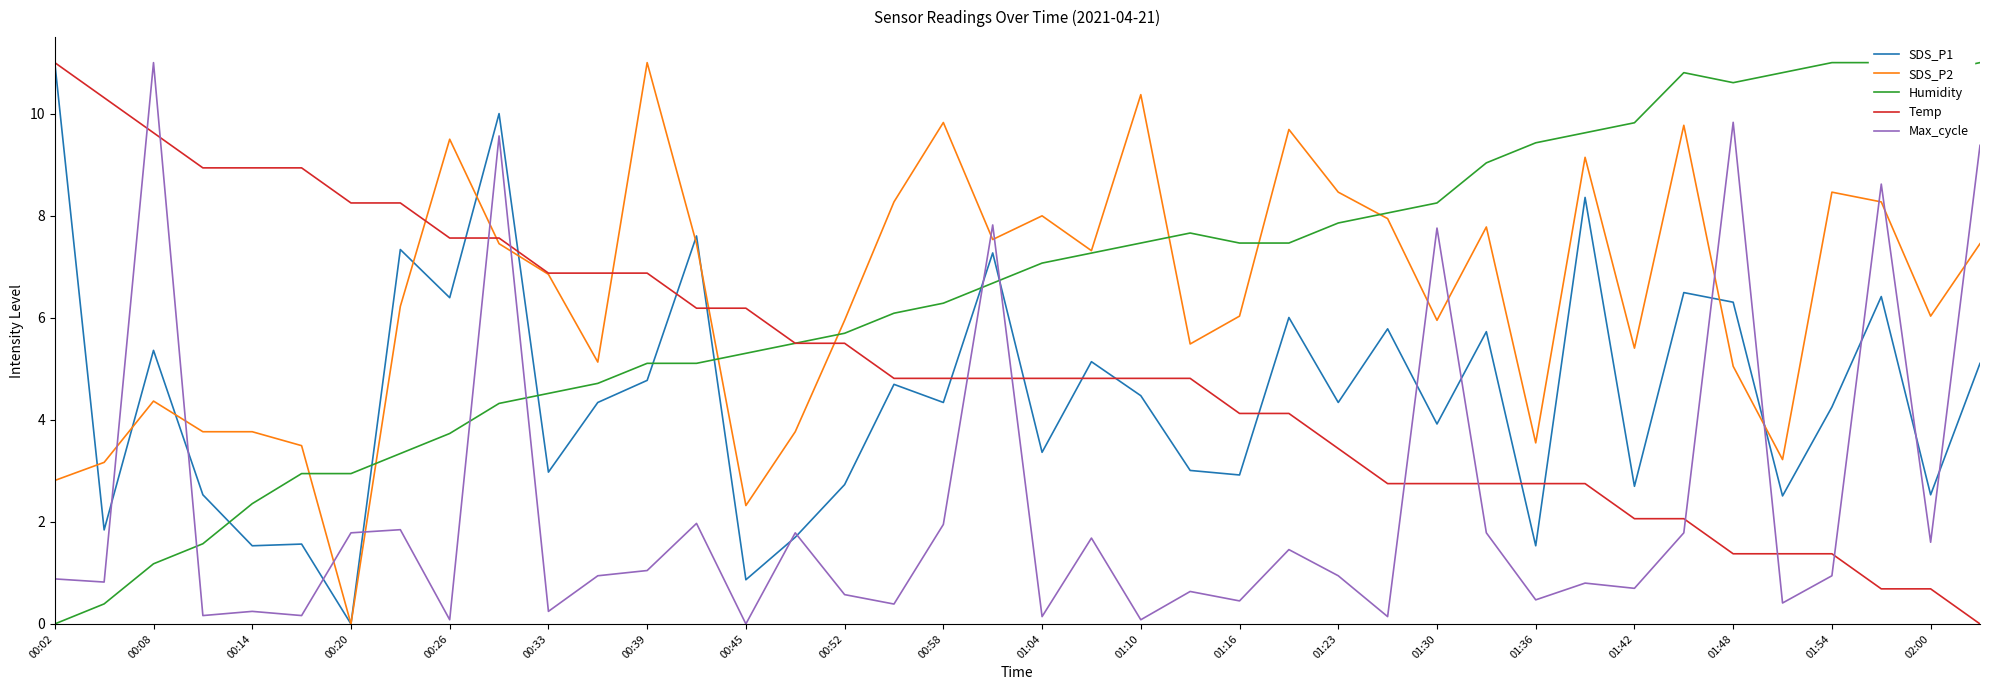

True or false: Max_cycle has a value of 1.7 at 21.

True